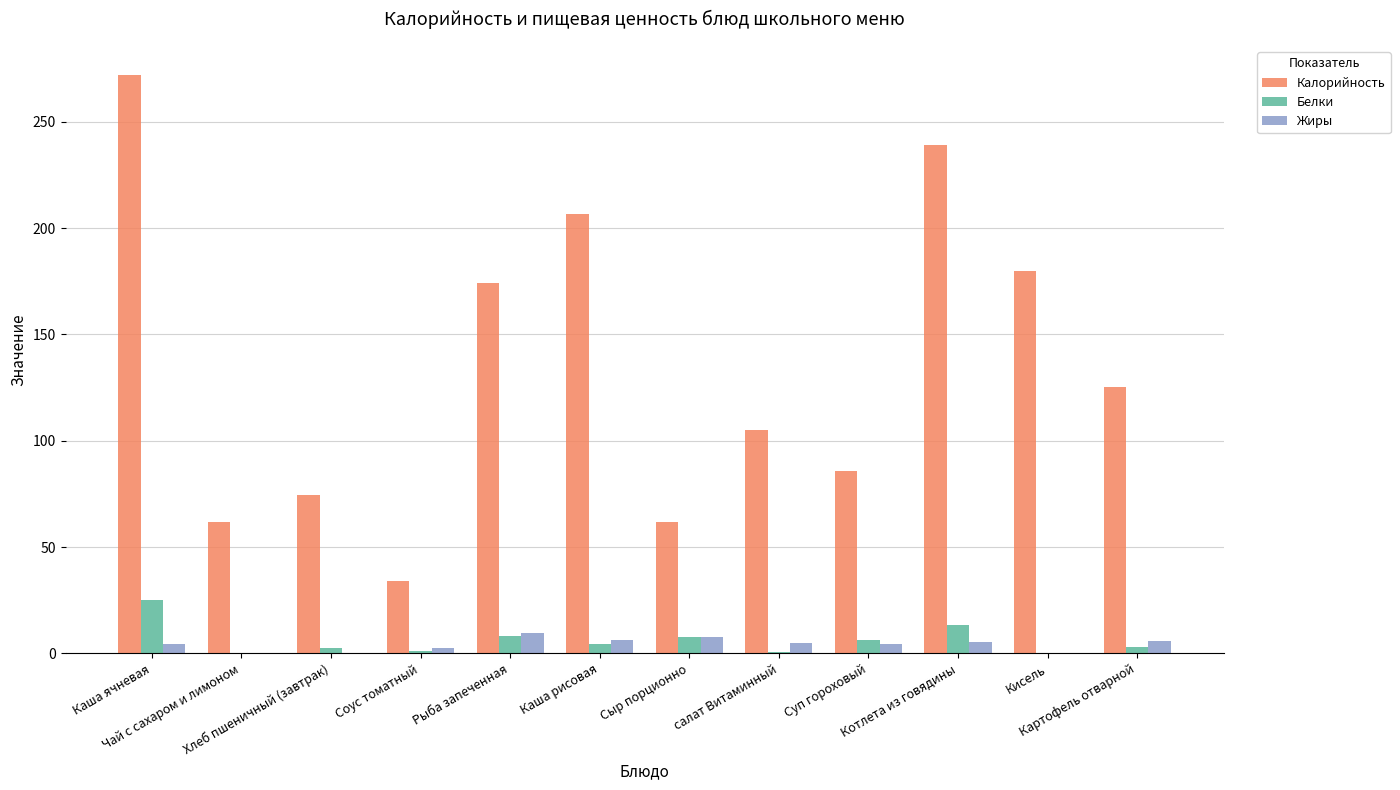

What is the maximum value shown in the chart?

272.0